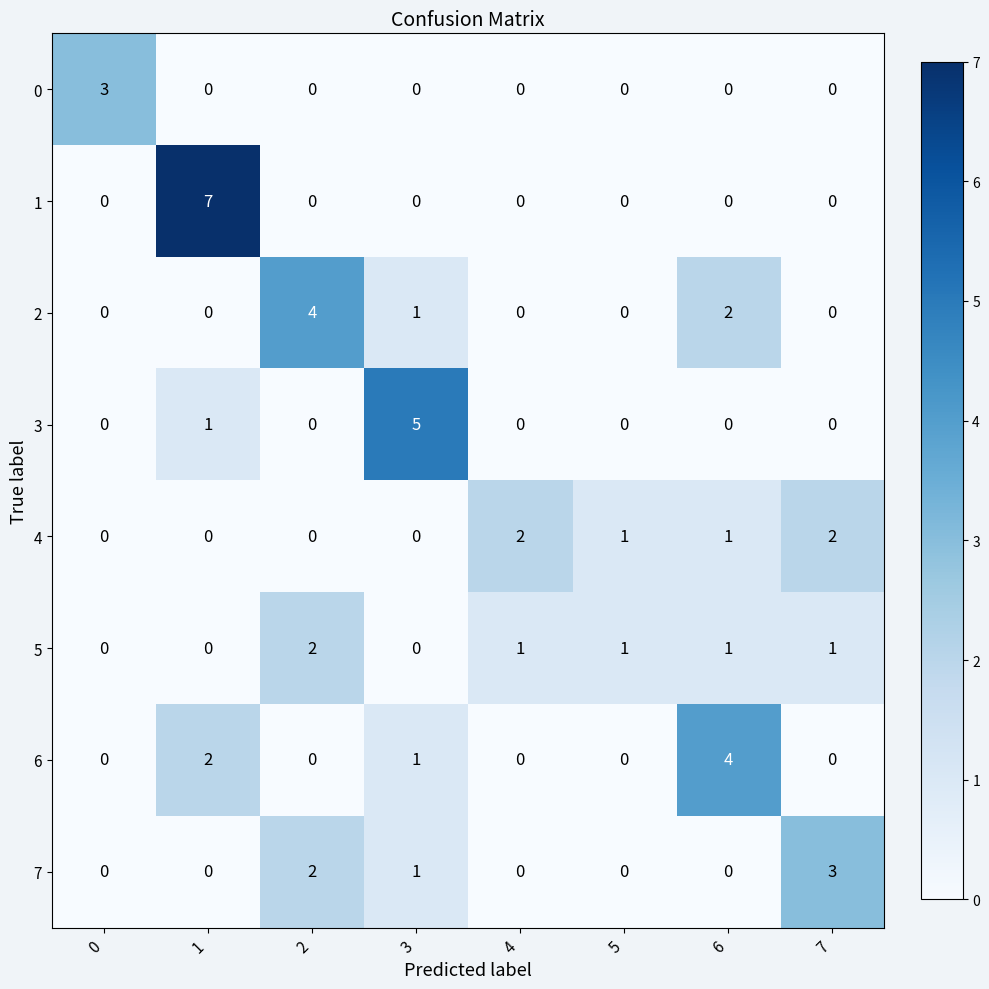

Count the 5 values in the range 0 to 1.

7